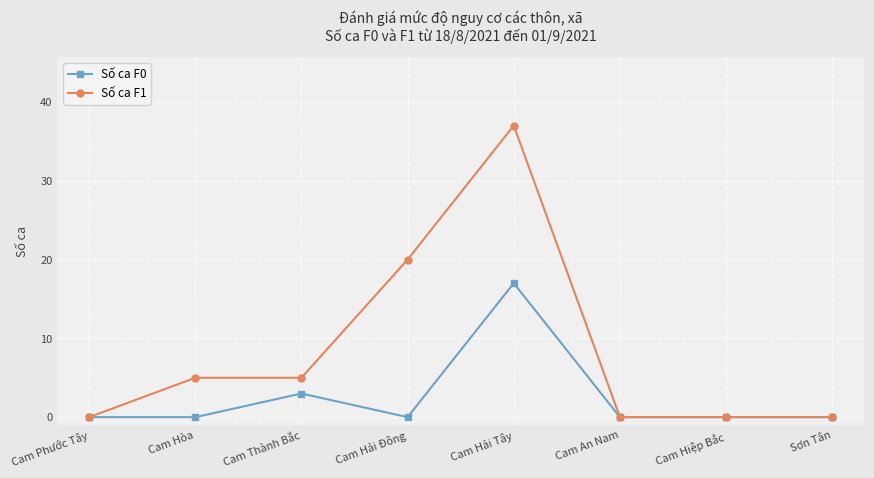

What are all the series names shown in the legend?

Số ca F0, Số ca F1